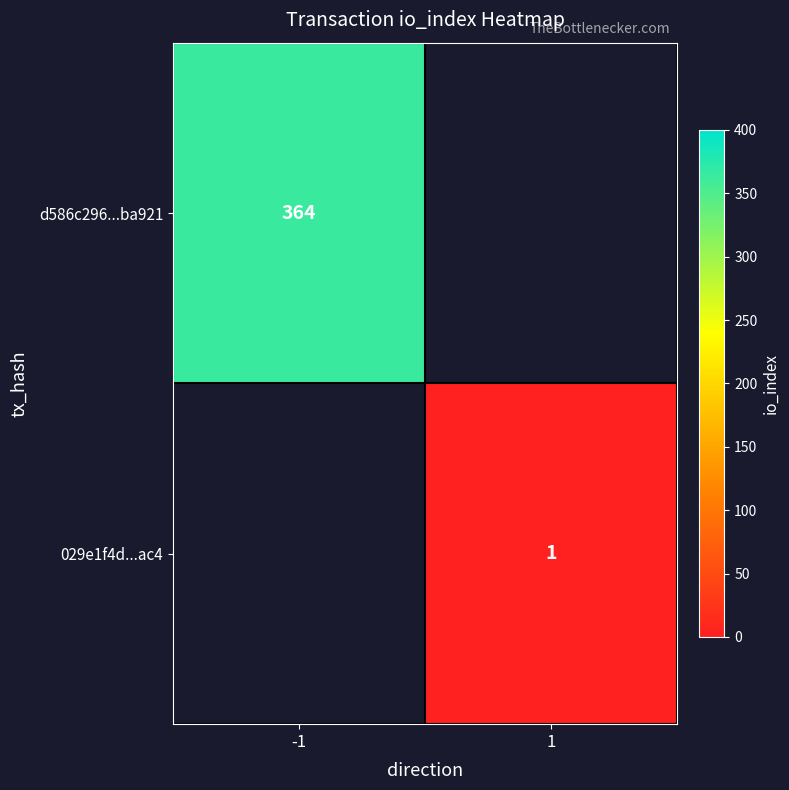

Is it true that d586c296...ba921 equals 364 at -1?

True